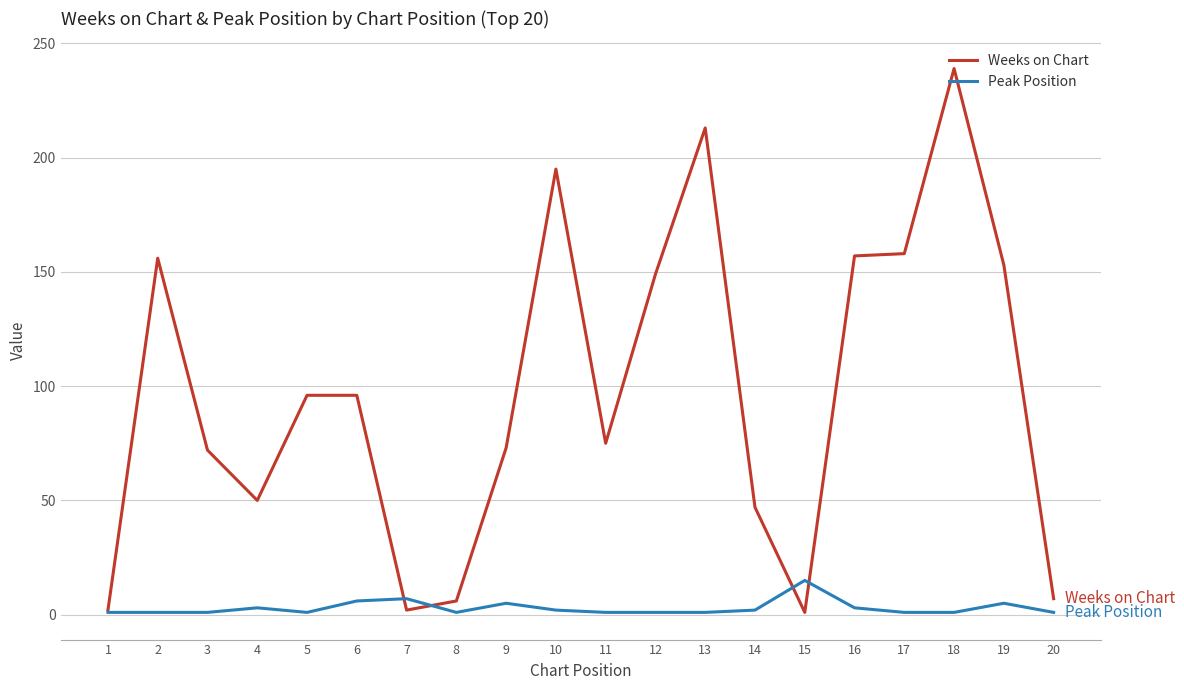

Which label corresponds to the largest value in the chart?

18